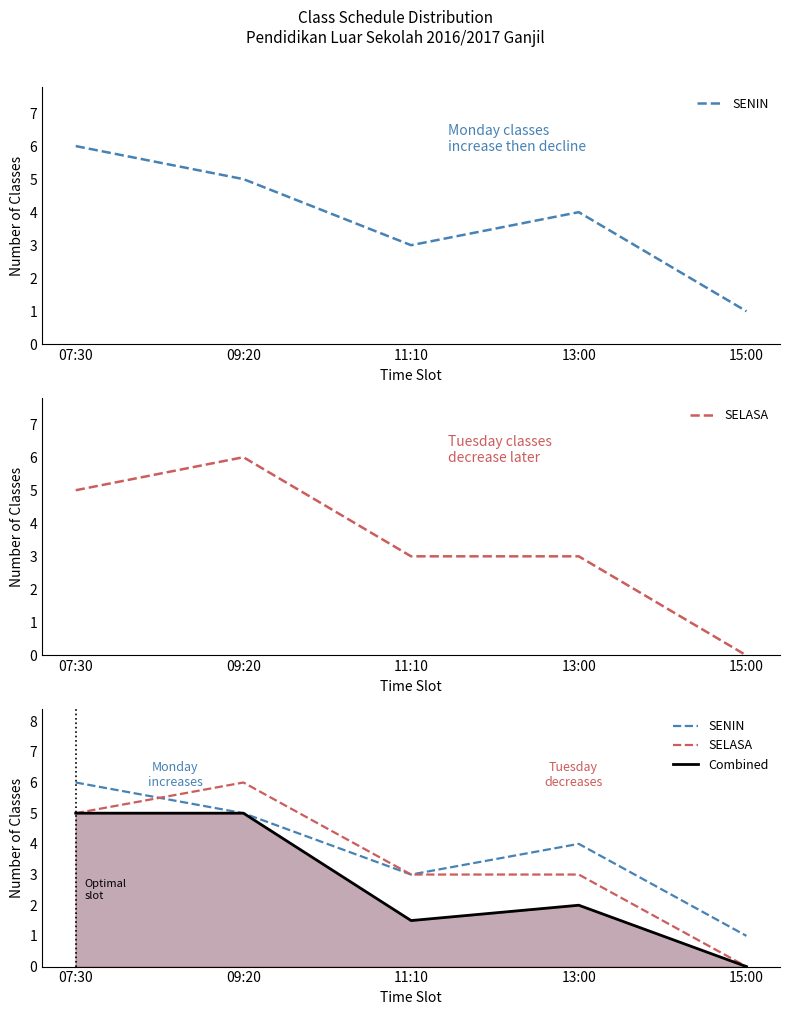

Count the number of categories in the chart.

5